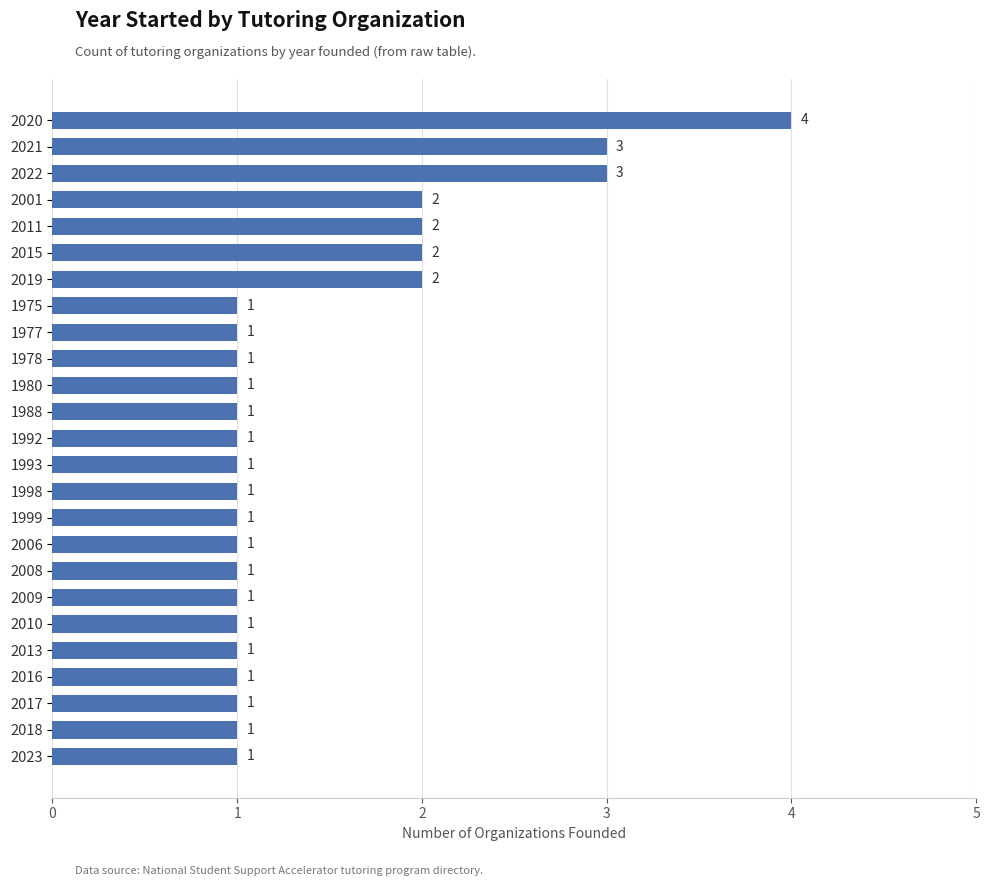

Count the values in the range 1 to 2.

22